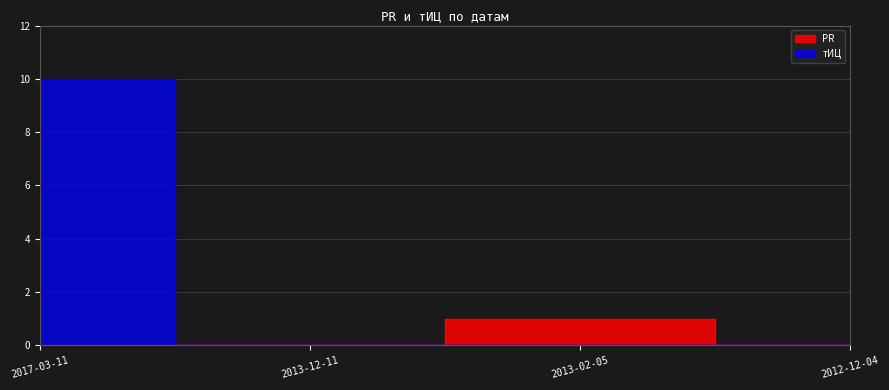

True or false: тИЦ and PR intersect in this chart.

False